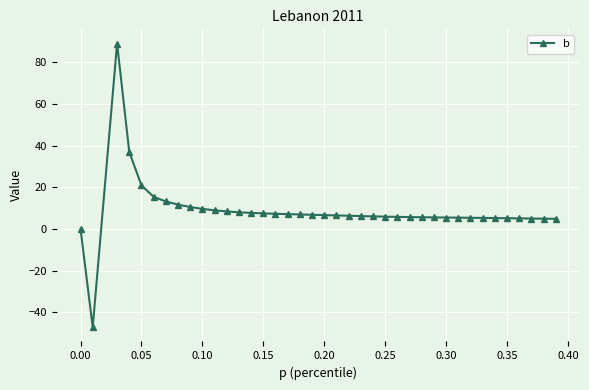

What is the value of the 32nd point from the left?

5.4